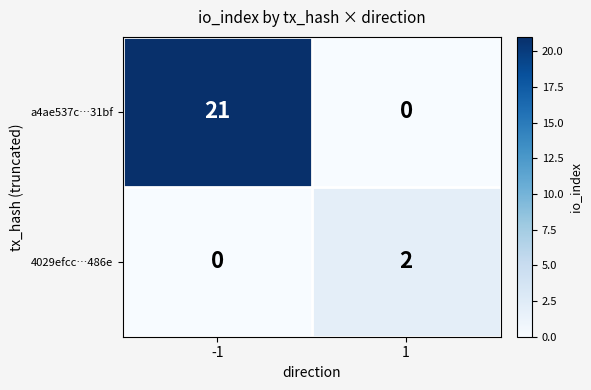

What is the maximum value shown in the chart?

21